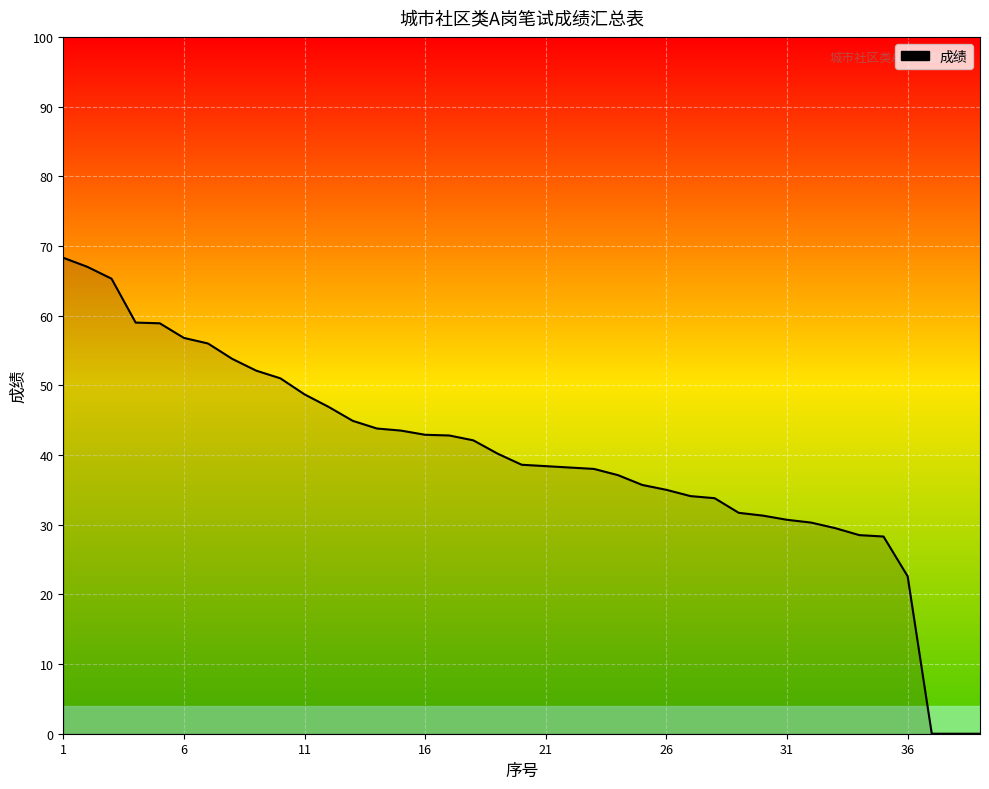

What is the maximum value shown in the chart?

68.3